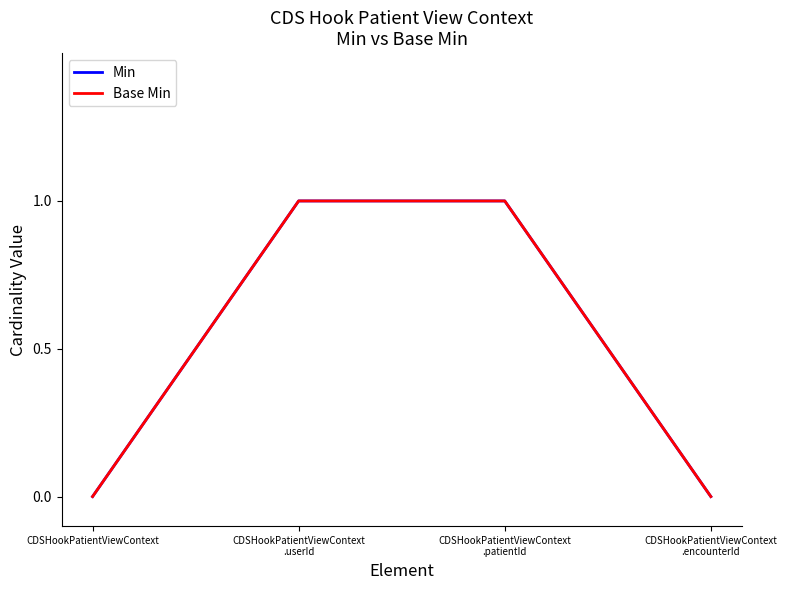

Which series has the largest total across all categories?

Min